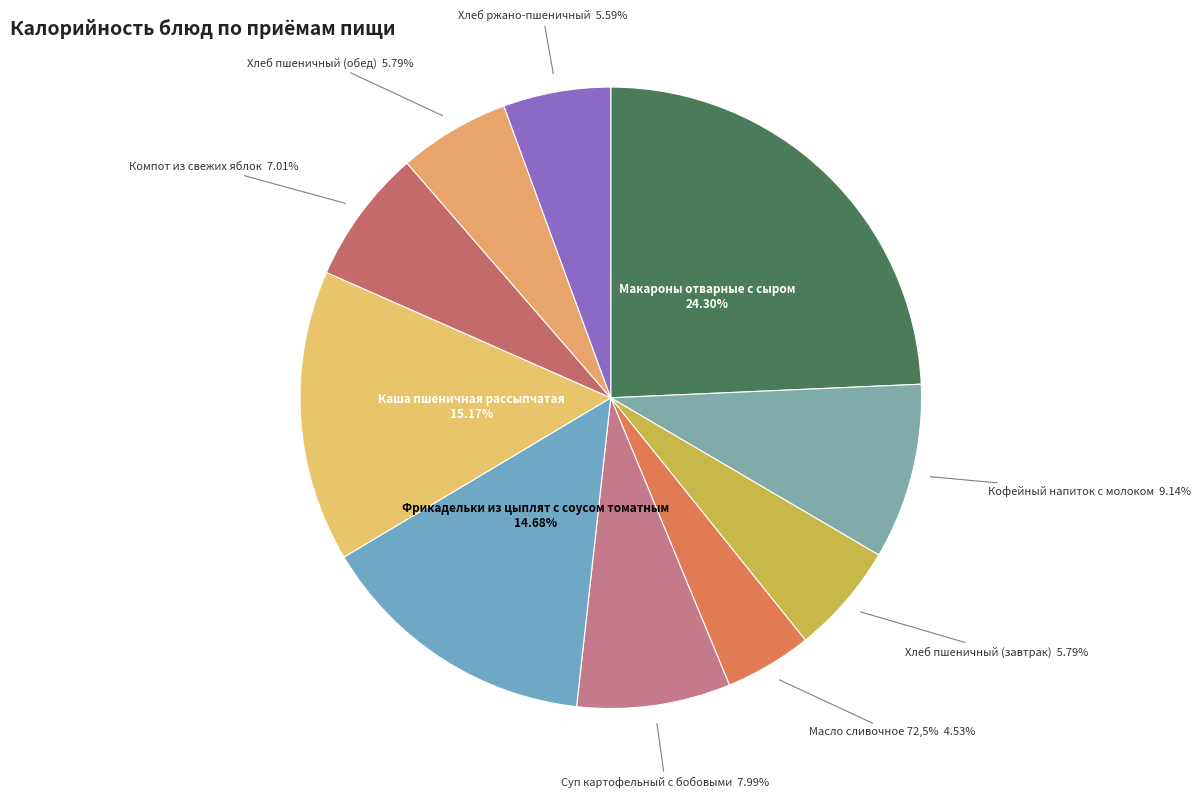

To the nearest percent, what percentage of the pie is Макароны отварные с сыром?

24%